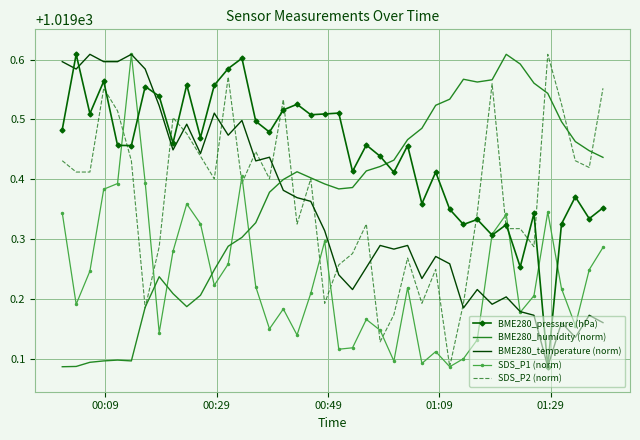

True or false: BME280_humidity (norm) and BME280_temperature (norm) cross at least once.

True